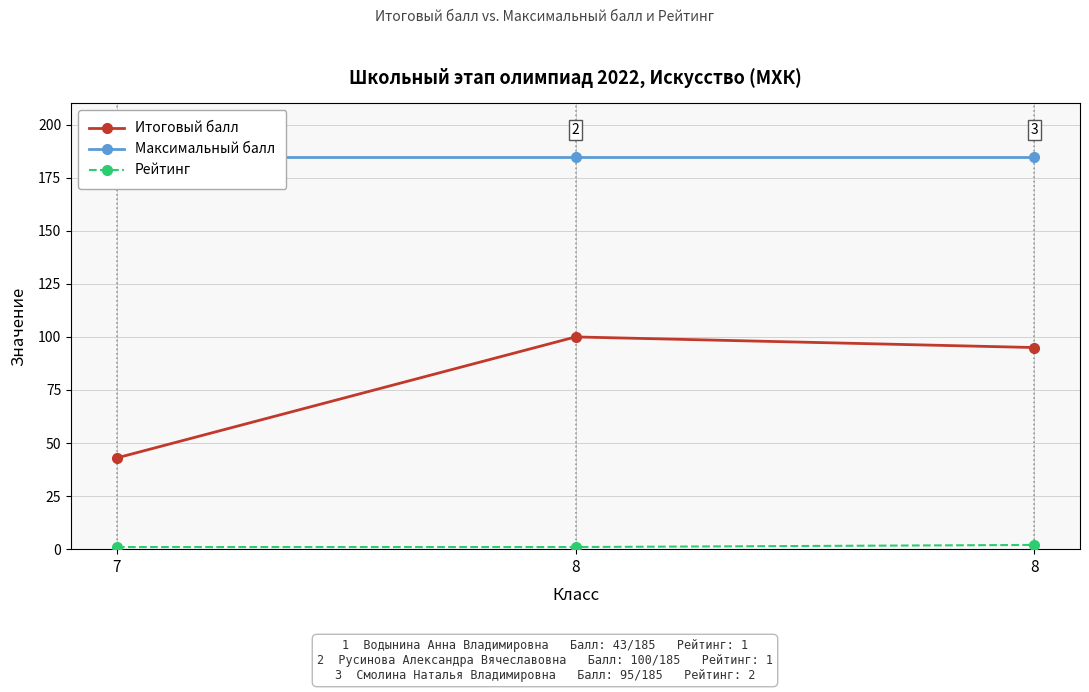

Reading left to right, extract all data points from this chart.

Итоговый балл: 7=43	8=100	8=95
Максимальный балл: 7=185	8=185	8=185
Рейтинг: 7=1	8=1	8=2